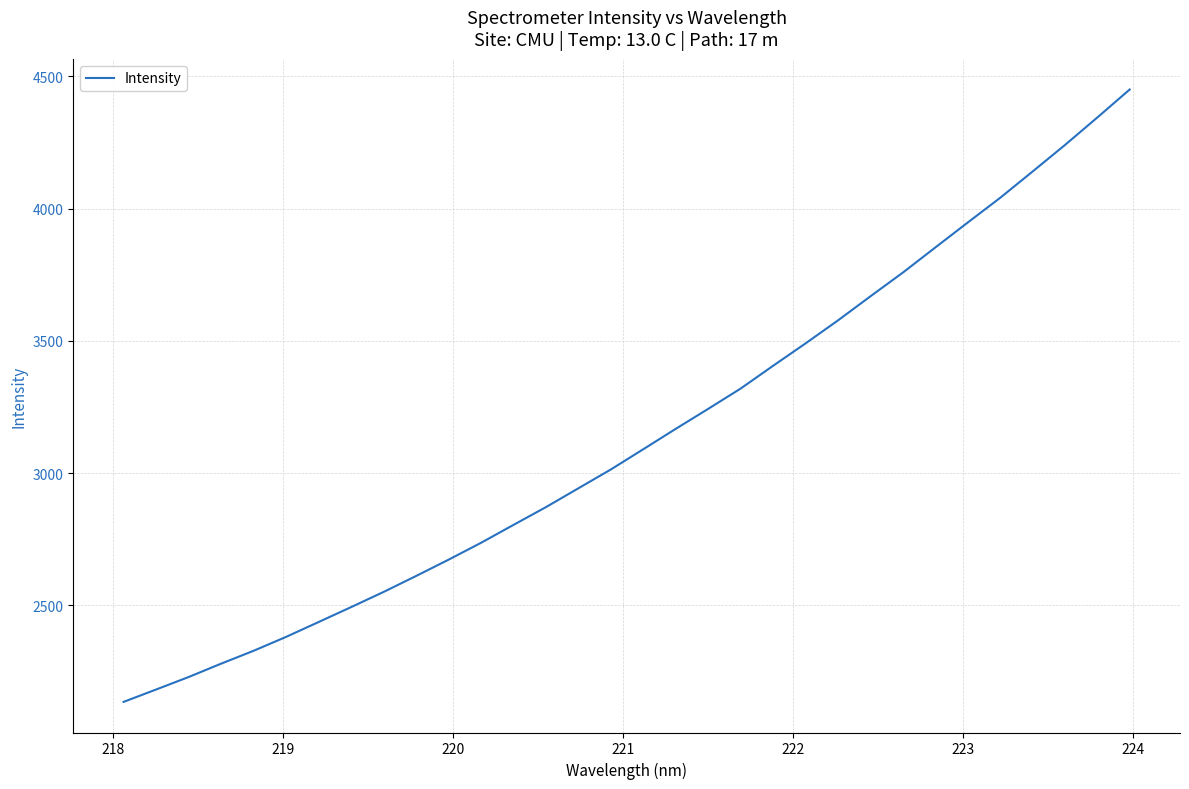

What is the smallest value displayed?

2135.2